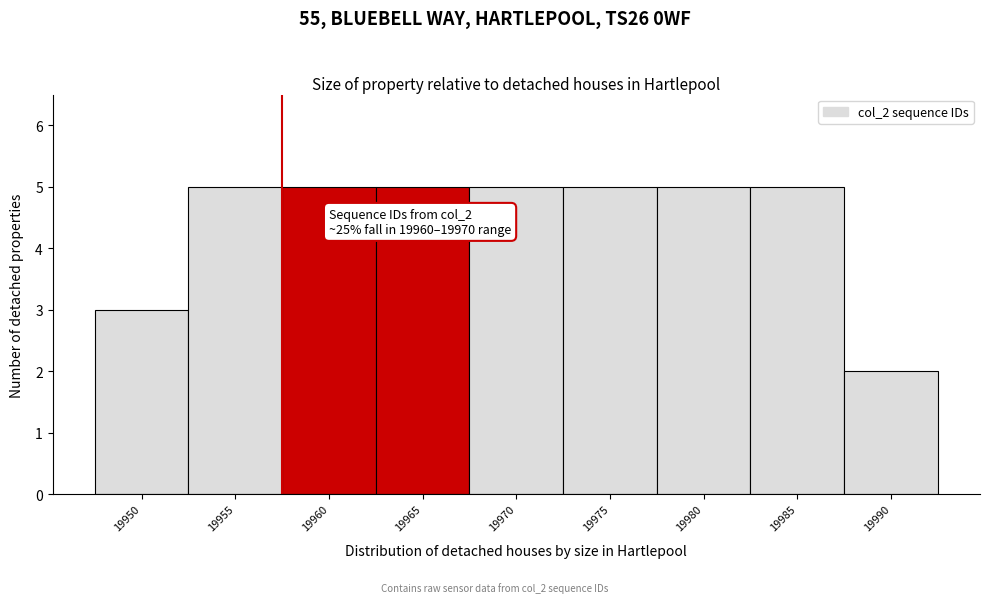

Reading left to right, transcribe all the data shown in this chart.

19950=3	19955=5	19960=5	19965=5	19970=5	19975=5	19980=5	19985=5	19990=2